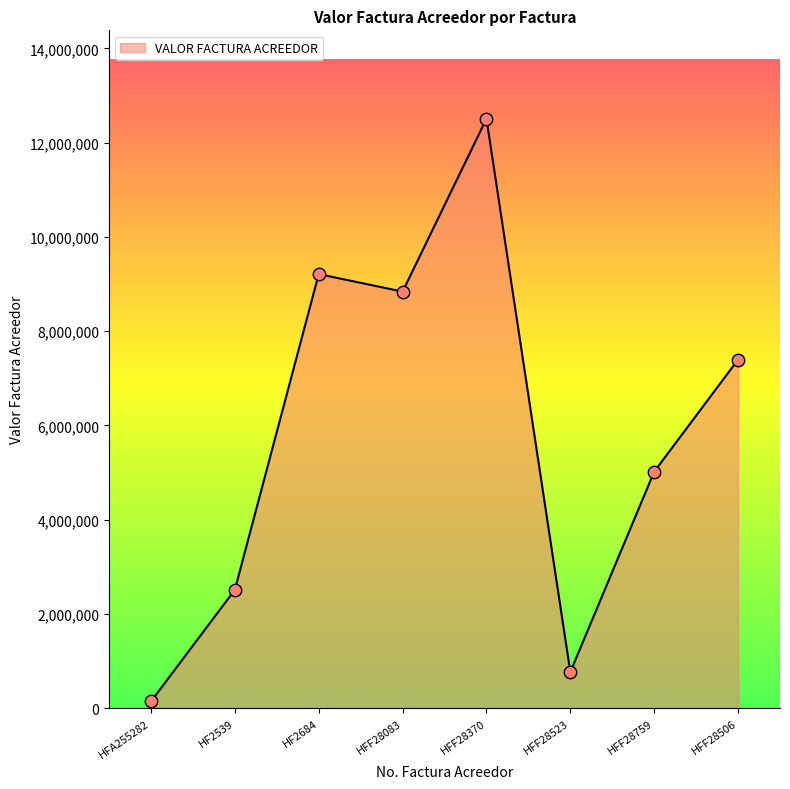

What is the ratio of the value at HF2684 to the value at HFF28506?

1.2